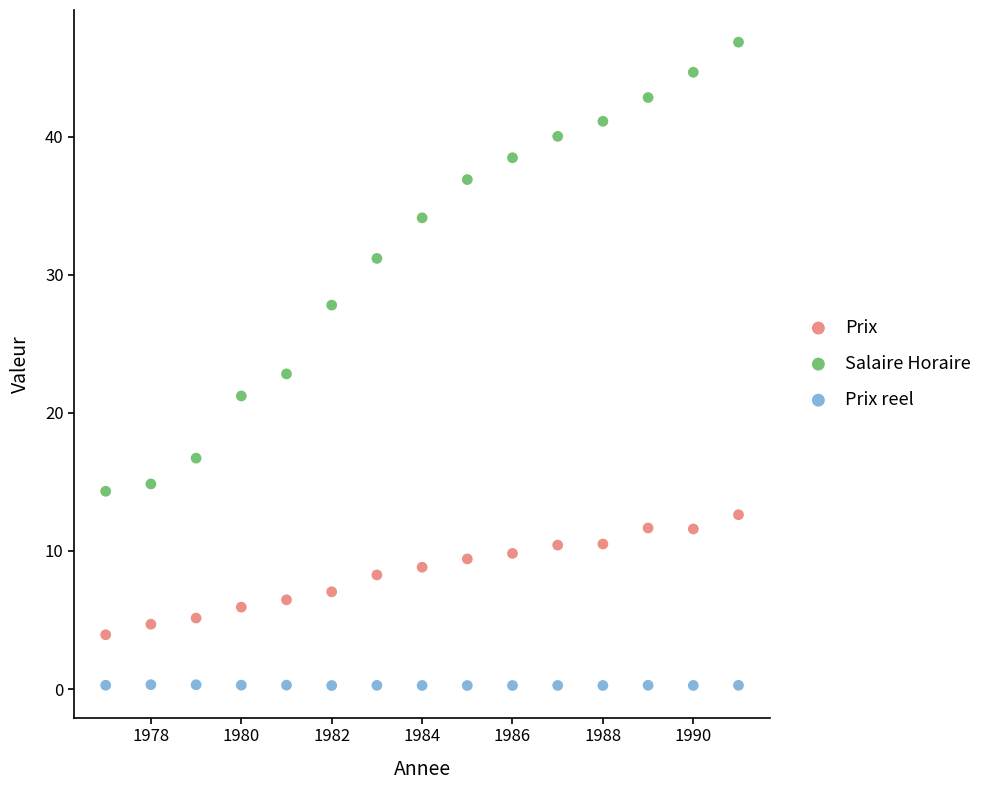

Across all data points, what is the range of Y values (max minus min)?

46.6